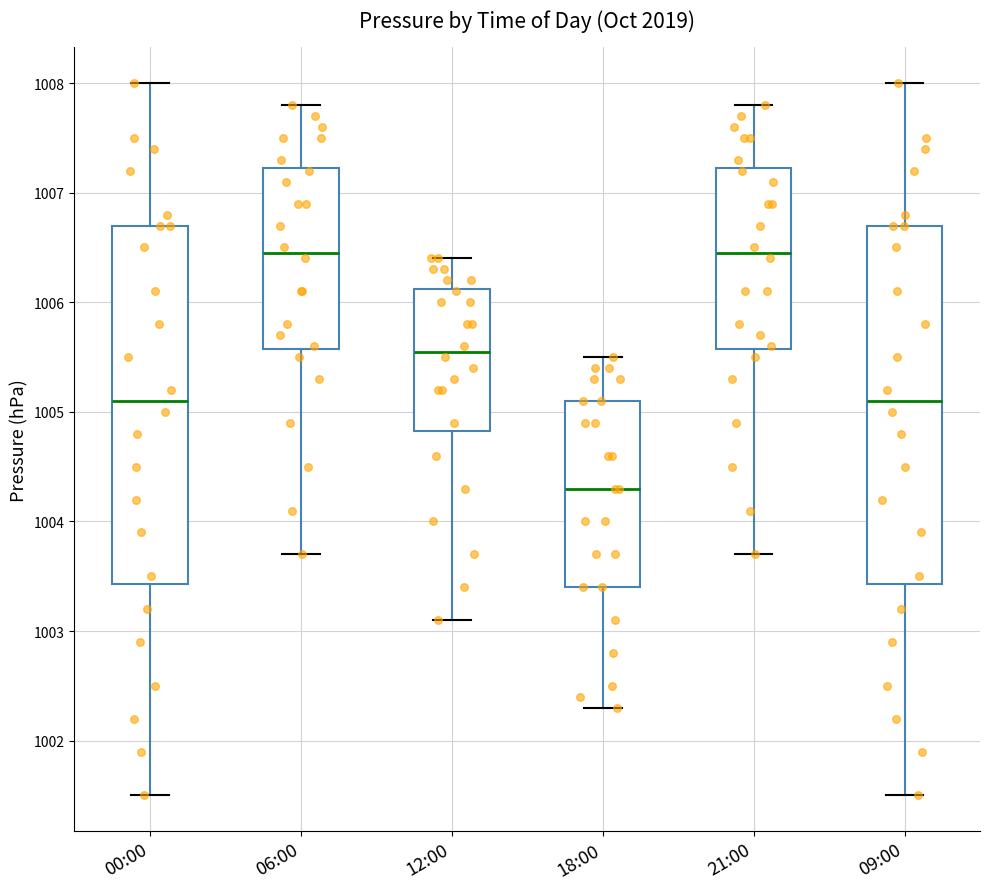

Reading left to right, read every box against the y-axis: the position of its median line, the range the box covers, and the ends of its whiskers. The values are not printed on the chart, so give them approximately, as read against the axis.

00:00: median 1005.1, box 1003.4 to 1006.7, whiskers 1001.5 to 1008.0
06:00: median 1006.5, box 1005.6 to 1007.2, whiskers 1003.7 to 1007.8
12:00: median 1005.6, box 1004.8 to 1006.1, whiskers 1003.1 to 1006.4
18:00: median 1004.3, box 1003.4 to 1005.1, whiskers 1002.3 to 1005.5
21:00: median 1006.5, box 1005.6 to 1007.2, whiskers 1003.7 to 1007.8
09:00: median 1005.1, box 1003.4 to 1006.7, whiskers 1001.5 to 1008.0